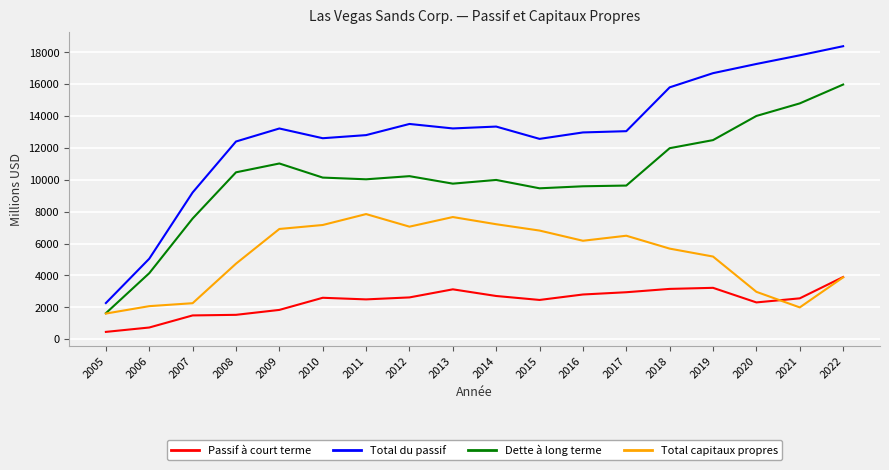

What is the minimum value for Total capitaux propres?

1610